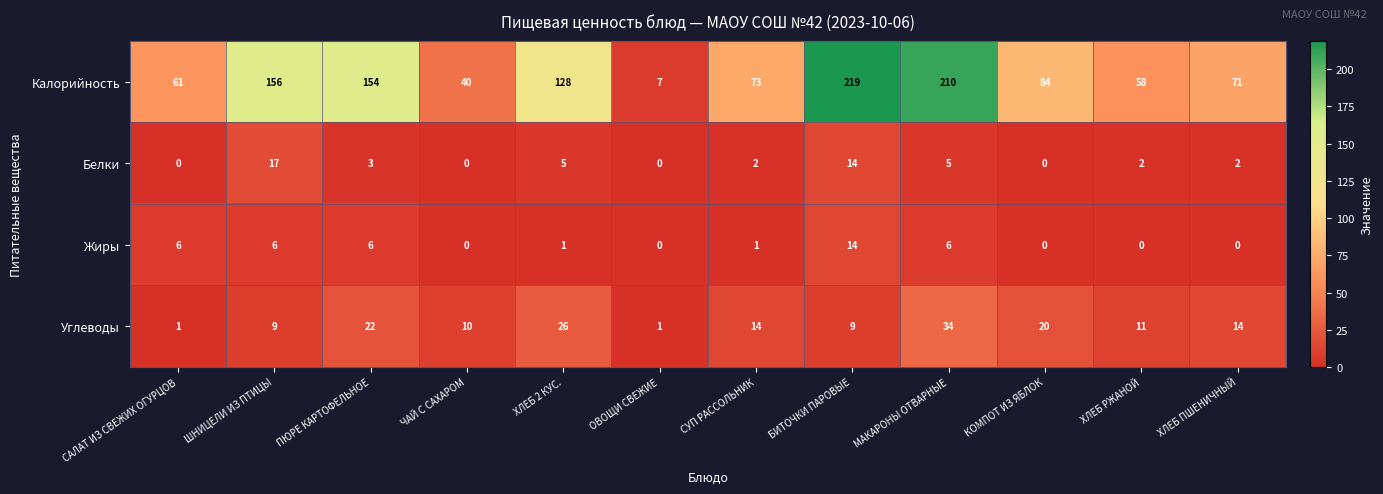

Rank the series by their maximum value, from highest to lowest.

Калорийность, Углеводы, Белки, Жиры